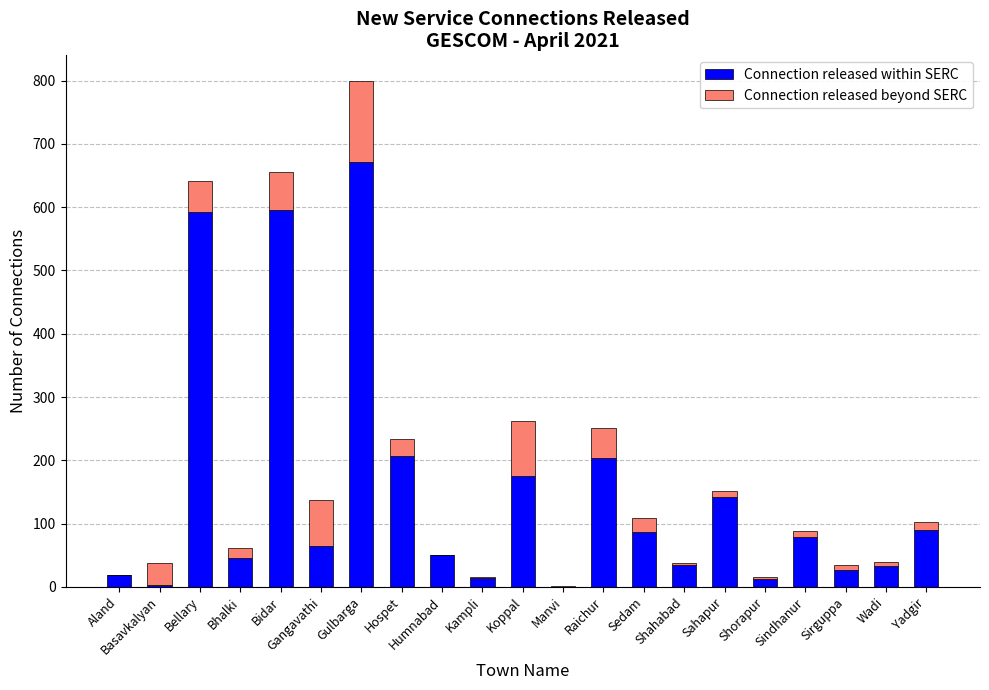

What is the total value across all series at Koppal?

262